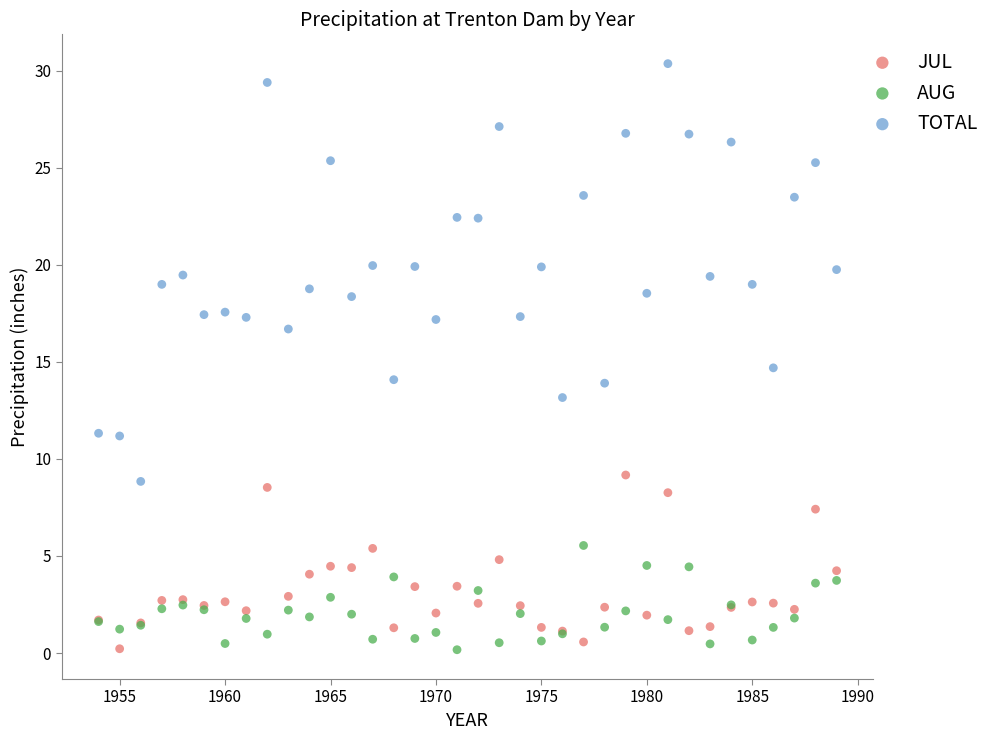

What are all the series names shown in the legend?

JUL, AUG, TOTAL